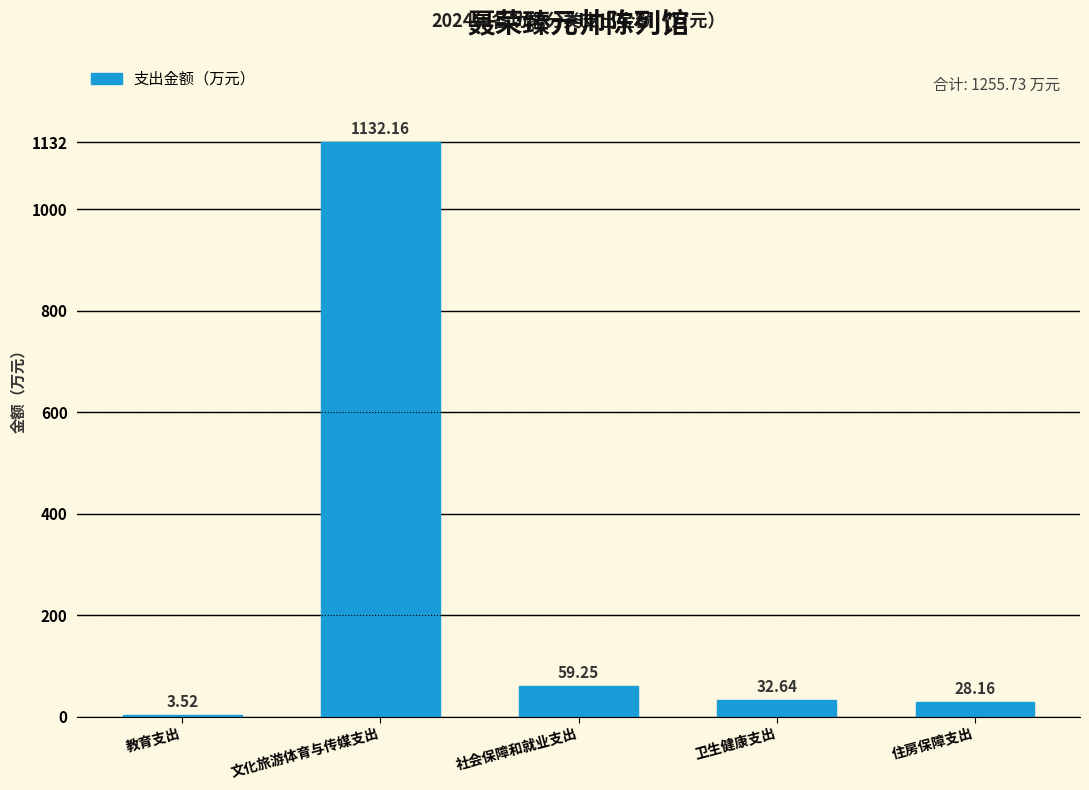

Between 住房保障支出 and 卫生健康支出, which is larger?

卫生健康支出